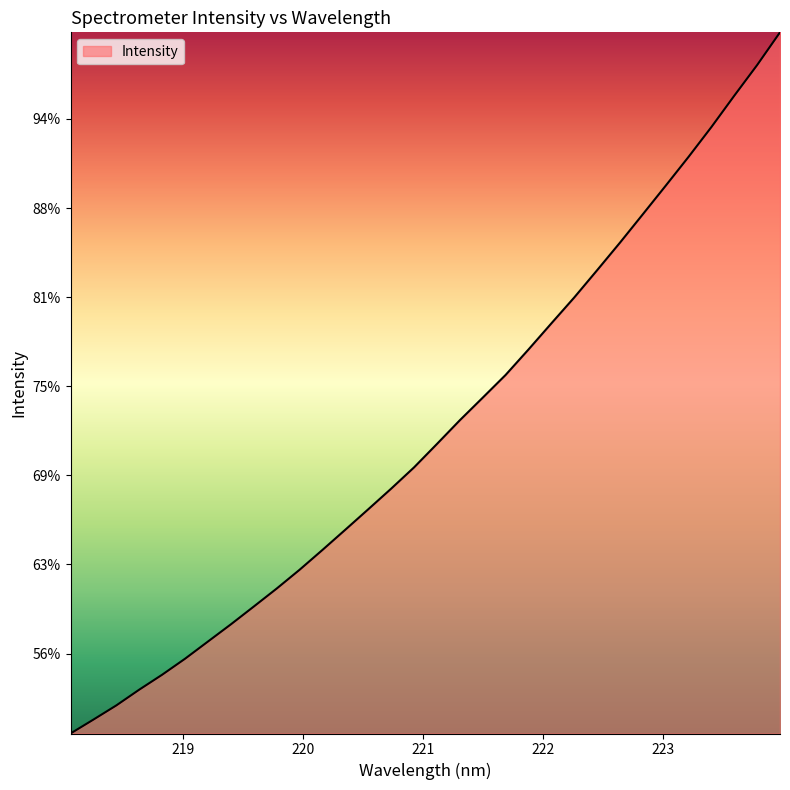

Is this an area chart (filled region under the line)?

Yes